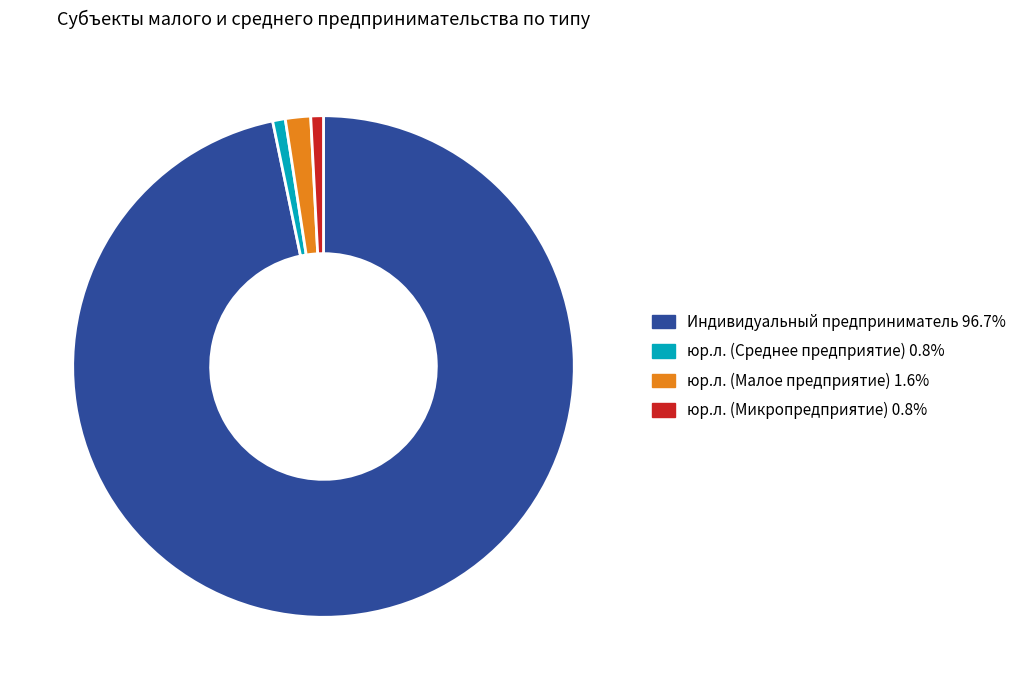

Do Индивидуальный предприниматель and юр.л. (Среднее предприятие) together represent more than half of the pie?

Yes